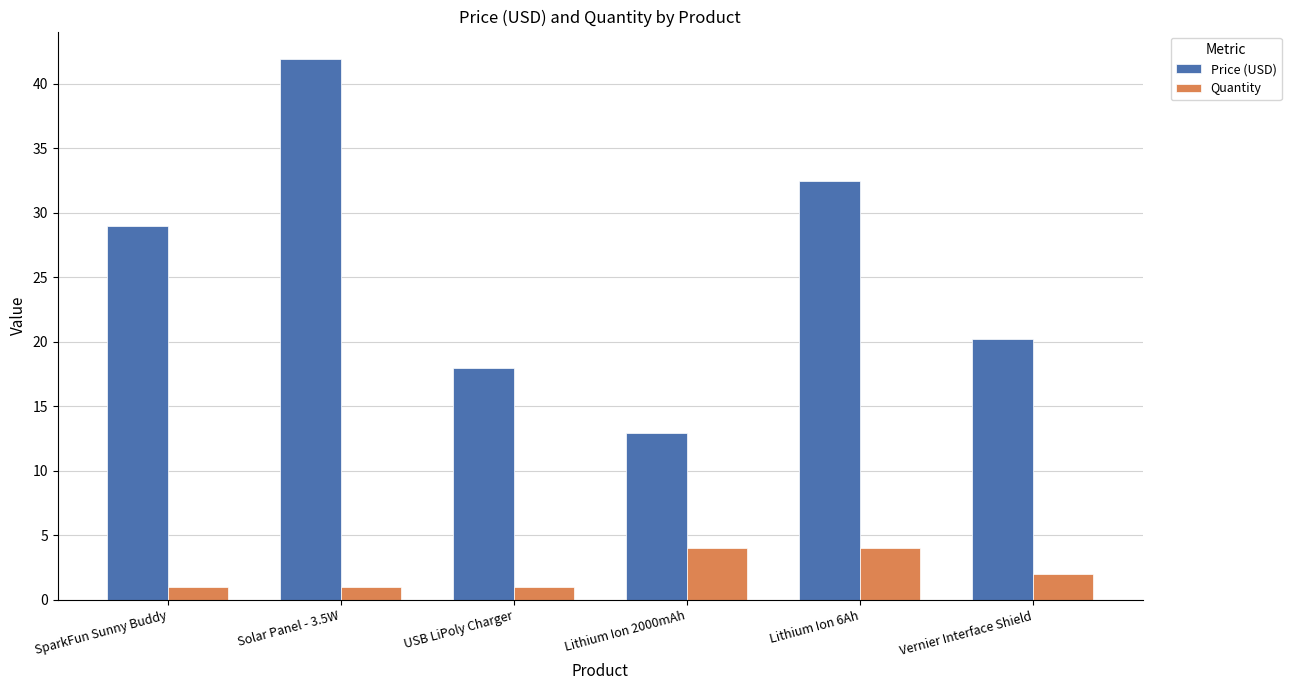

What is the sum of all Price (USD) values?

154.5